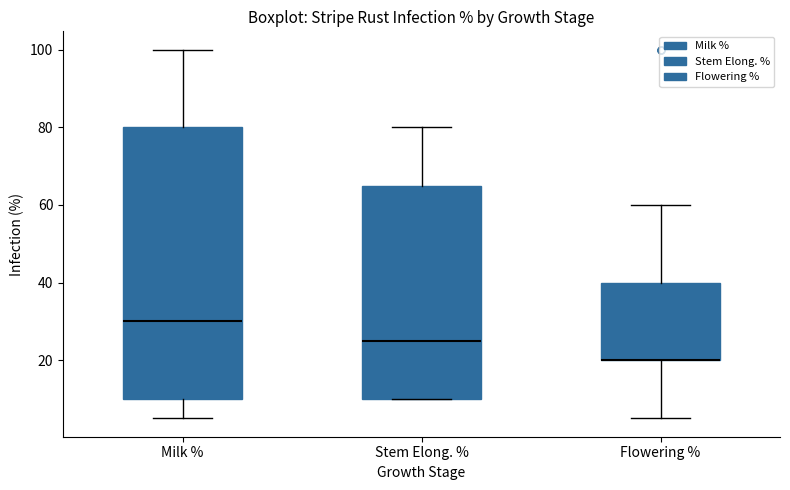

Reading left to right, read every box against the y-axis: the position of its median line, the range the box covers, and the ends of its whiskers. The values are not printed on the chart, so give them approximately, as read against the axis.

Milk %: median 30, box 10 to 80, whiskers 6 to 100
Stem Elong. %: median 26, box 10 to 66, whiskers 10 to 80
Flowering %: median 20 (drawn on the box's lower edge), box 20 to 40, whiskers 6 to 60